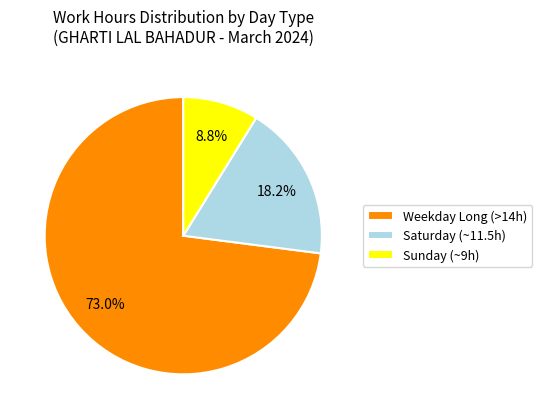

Is there a majority slice in this chart?

Yes